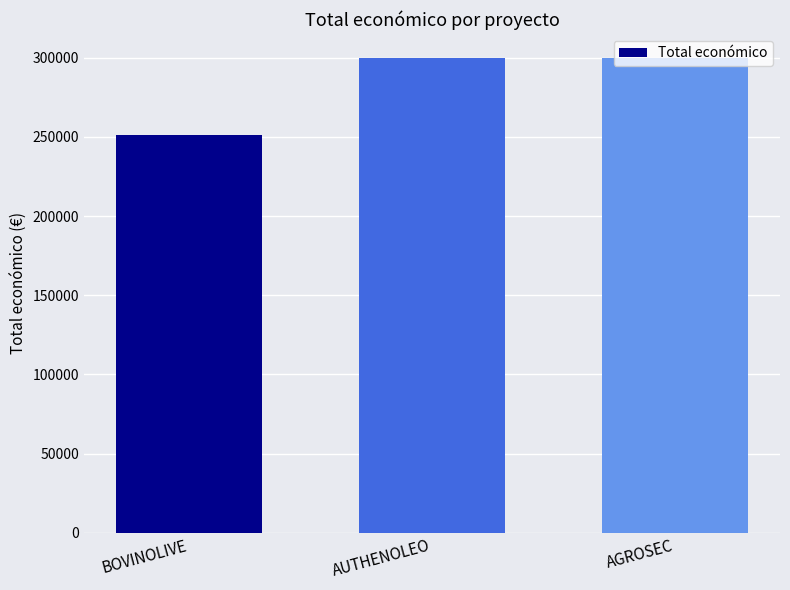

What is the sum of the values at AGROSEC and BOVINOLIVE?

551007